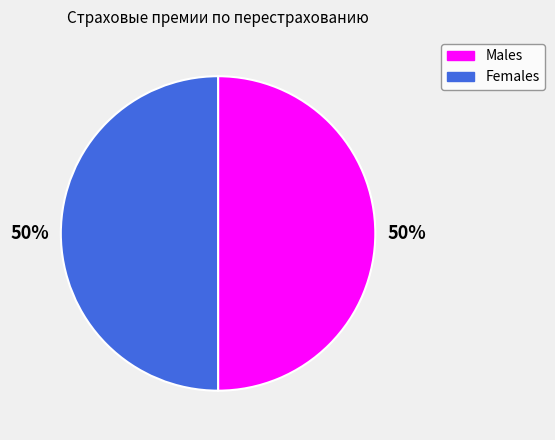

What percentage is the Females slice, to the nearest percent?

50%